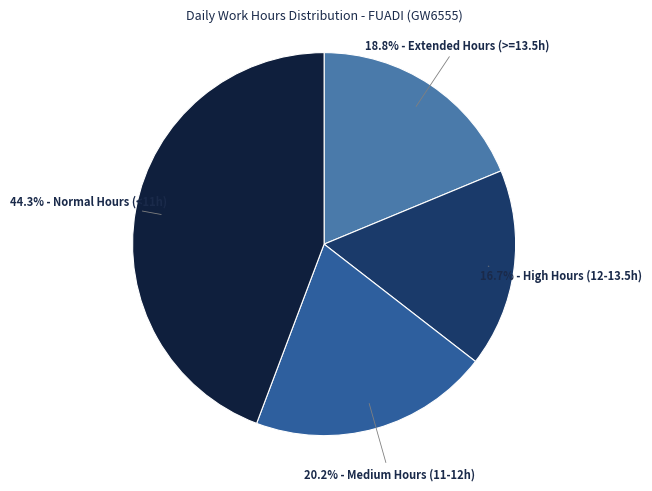

Is there any slice that represents more than half of the pie?

No